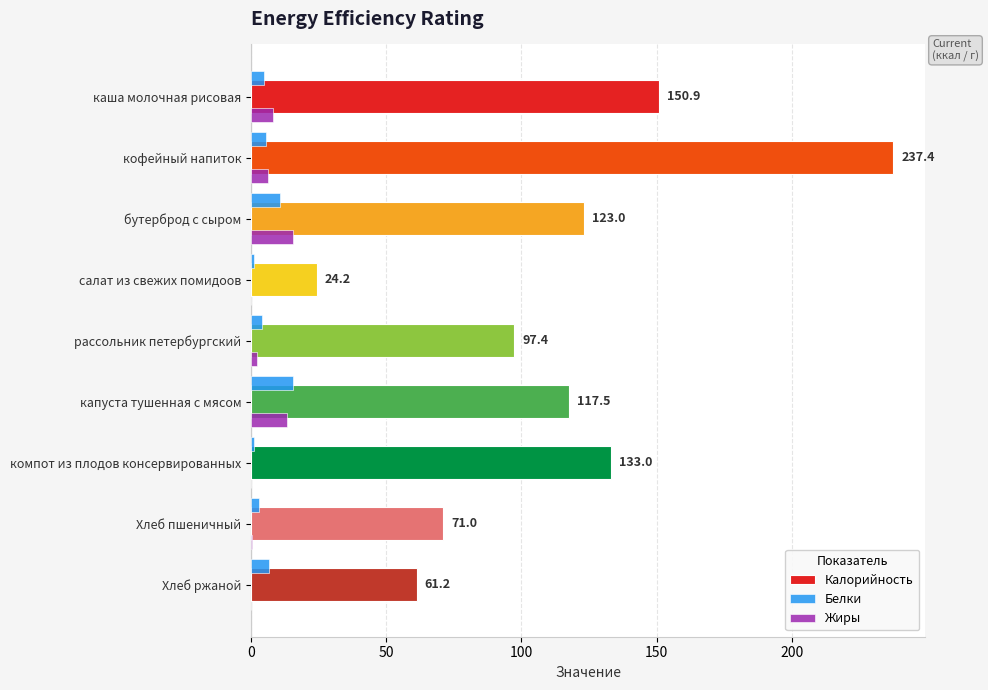

How many groups of bars are there?

9